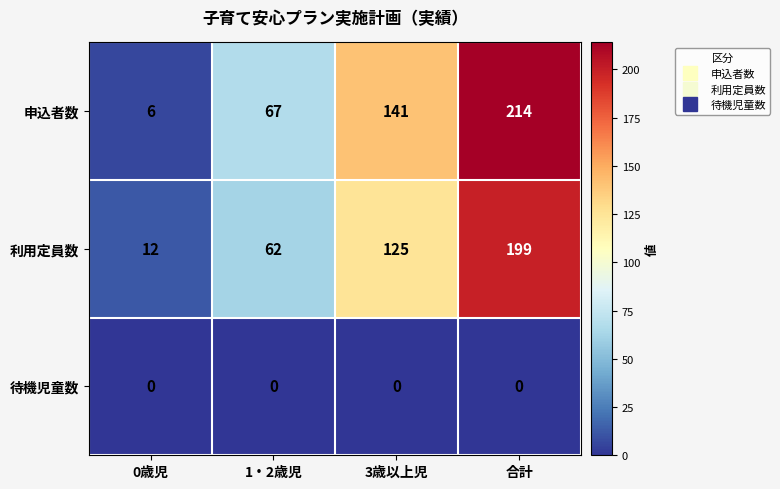

Which series has the widest spread of values?

申込者数